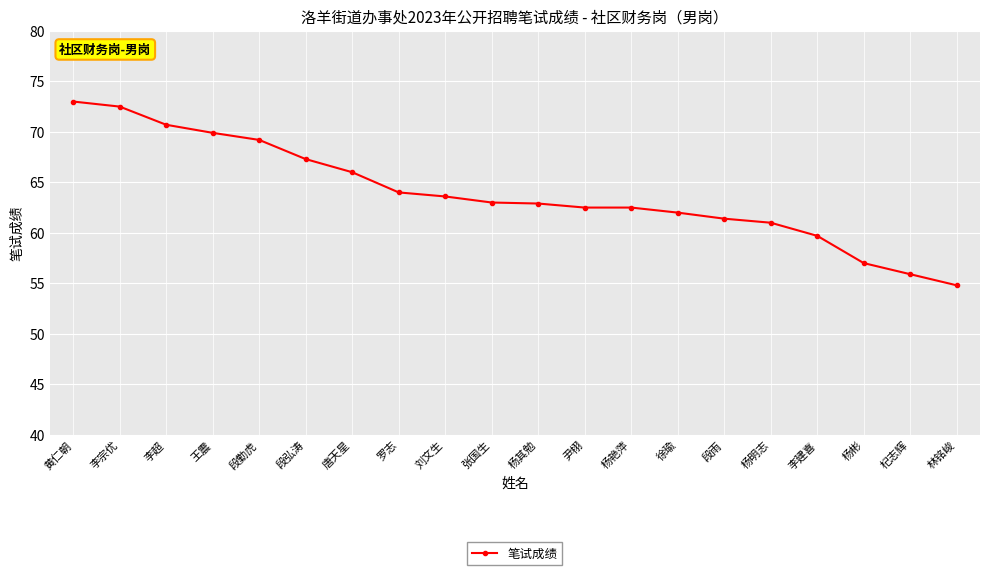

What is the ratio of the value at 杨彬 to the value at 徐瑜?

0.9